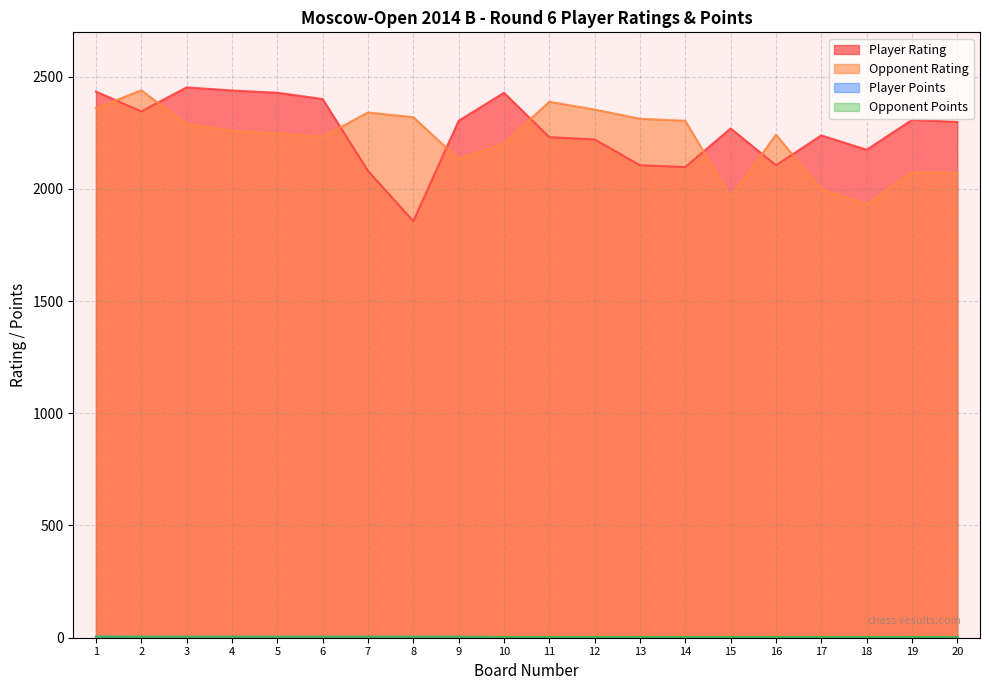

True or false: Player Points and Opponent Points cross at least once.

False